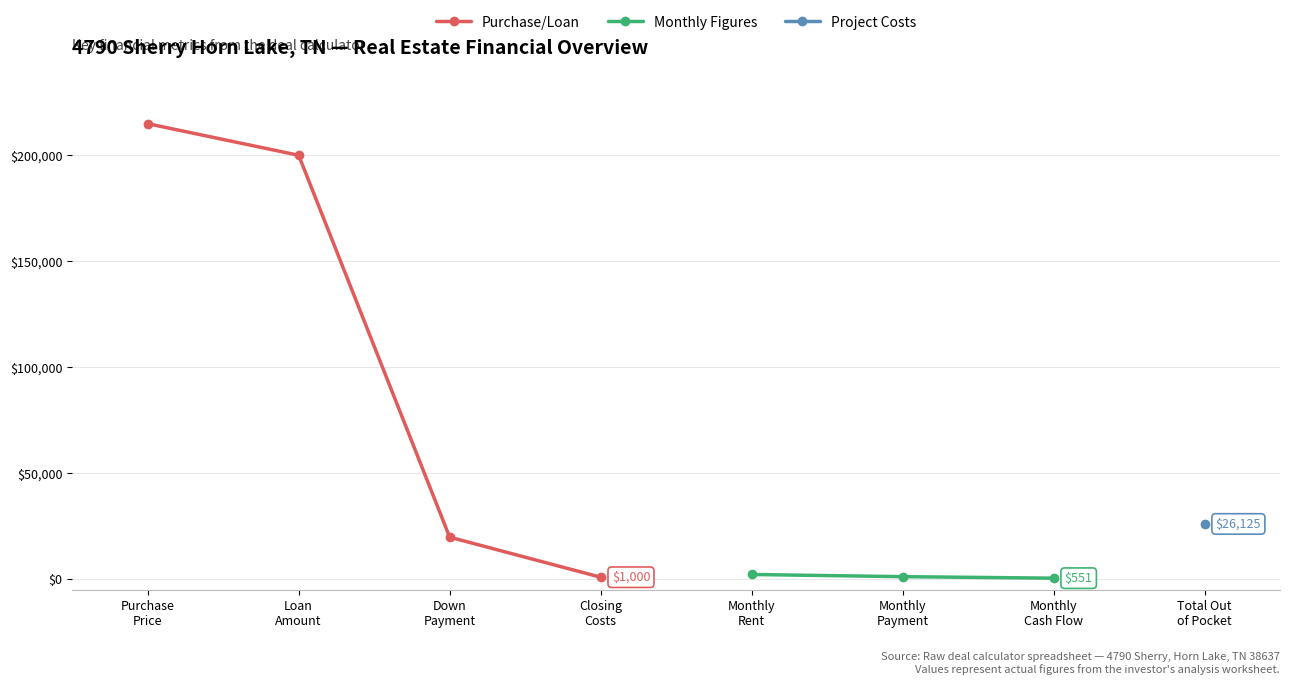

After their last crossing, which series has the higher values: Monthly Cash Flow or Project Costs?

Monthly Cash Flow